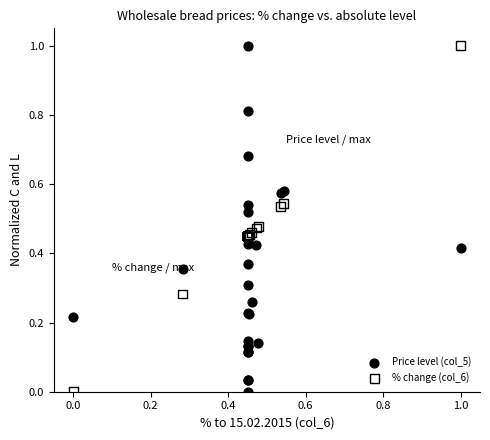

What is the X range (max minus min) for the scatter plot?

1.0